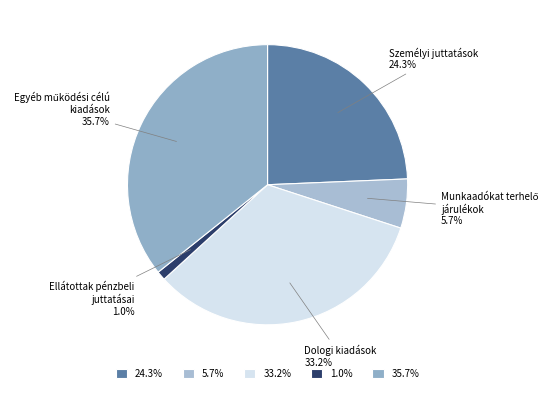

What is the ratio of the value at Személyi juttatások to the value at Dologi kiadások?

0.7